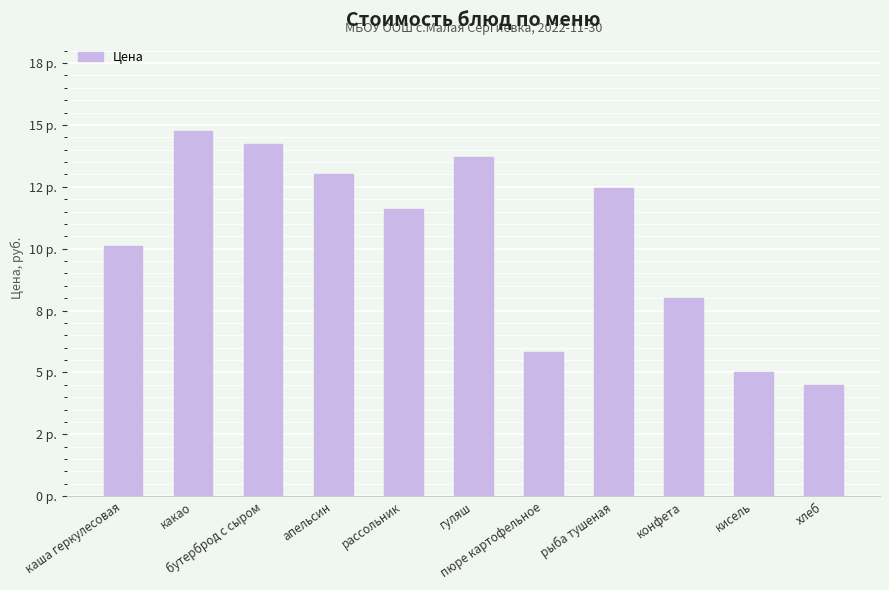

Does the chart contain any negative values?

No